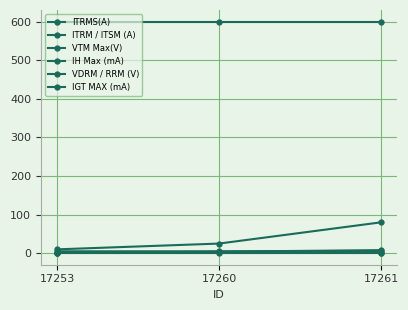

What is the maximum value shown in the chart?

600.0